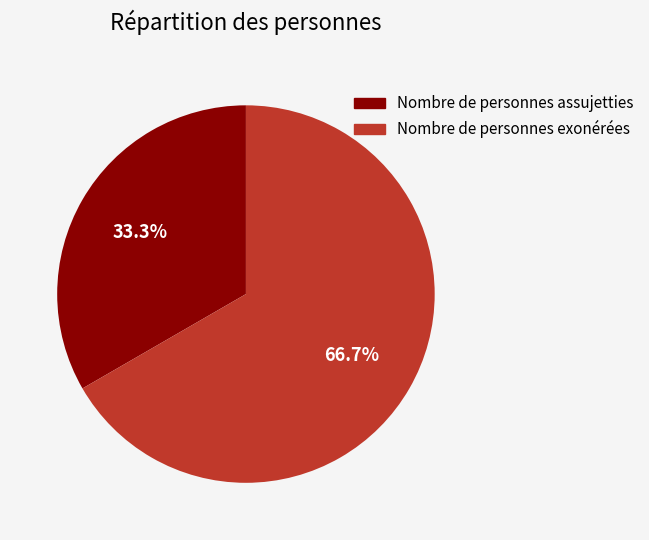

Rank the categories by value from highest to lowest.

Nombre de personnes exonérées, Nombre de personnes assujetties